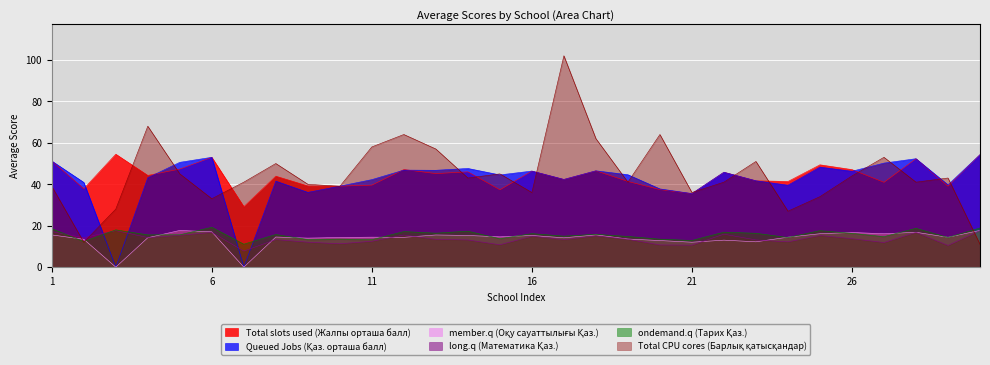

What is the sum of the Total CPU cores (Барлық қатысқандар) values at 20 and 24?

91.0